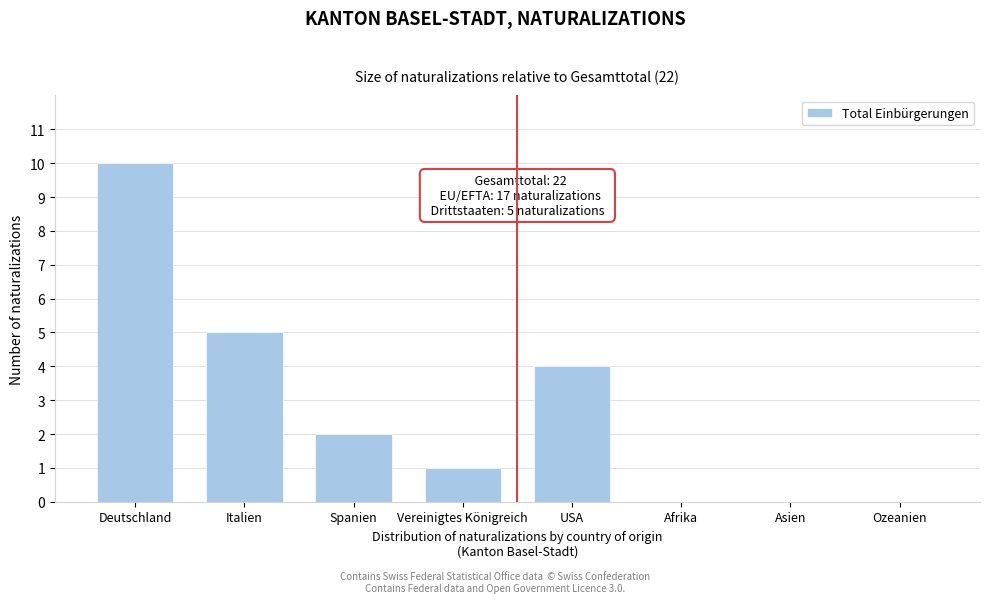

Reading right to left, extract all data points from this chart.

Ozeanien=0	Asien=0	Afrika=0	USA=4	Vereinigtes Königreich=1	Spanien=2	Italien=5	Deutschland=10